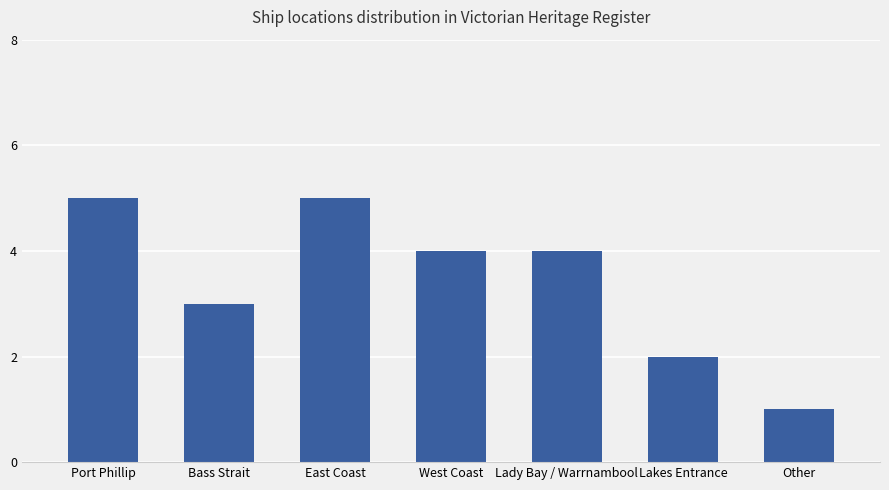

Between Port Phillip and Bass Strait, which is larger?

Port Phillip